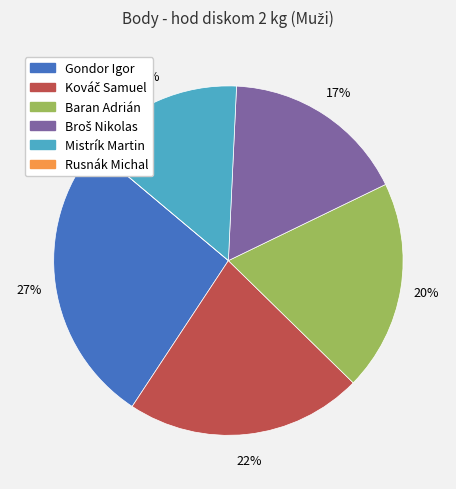

What percentage is the Baran Adrián slice, to the nearest percent?

20%